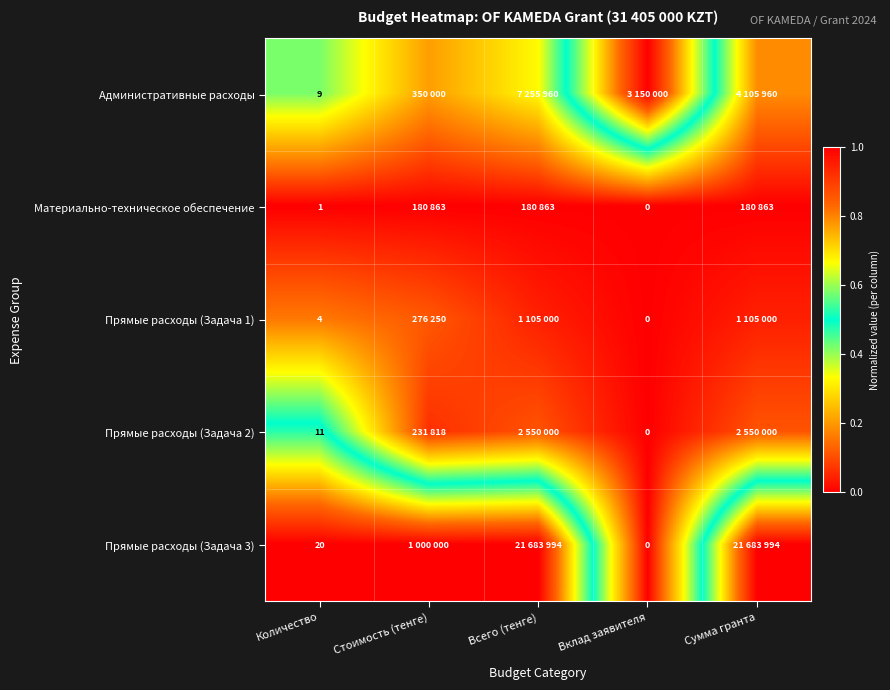

Between Количество and Сумма гранта, which series saw the biggest shift?

Прямые расходы (Задача 2)